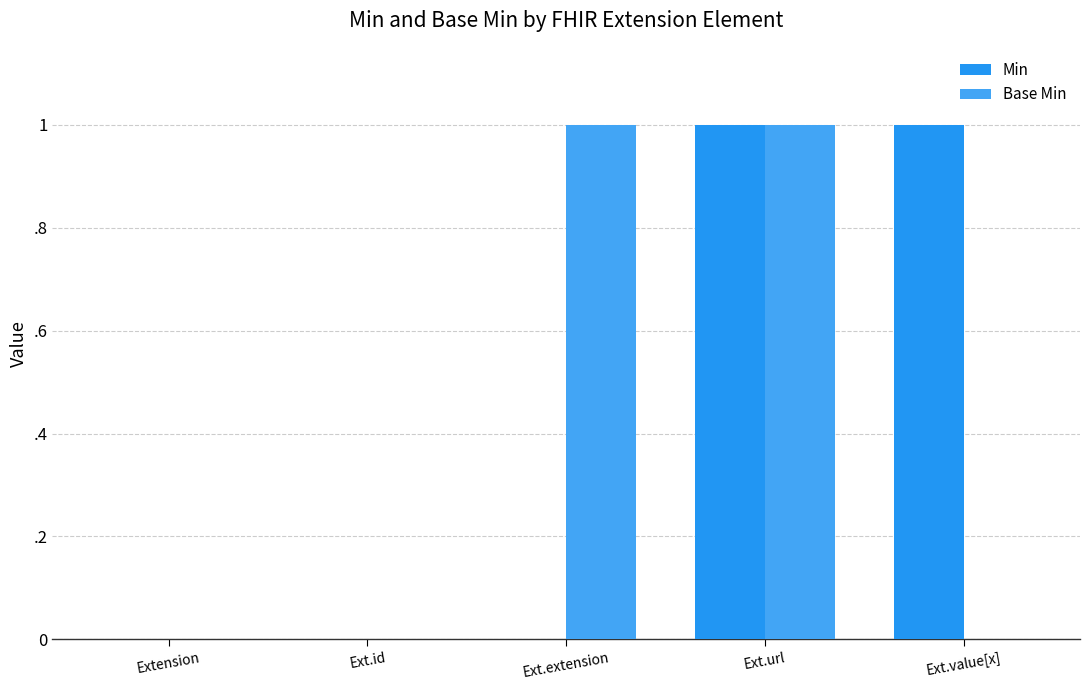

Are the bars grouped side by side (vs. stacked)?

Yes